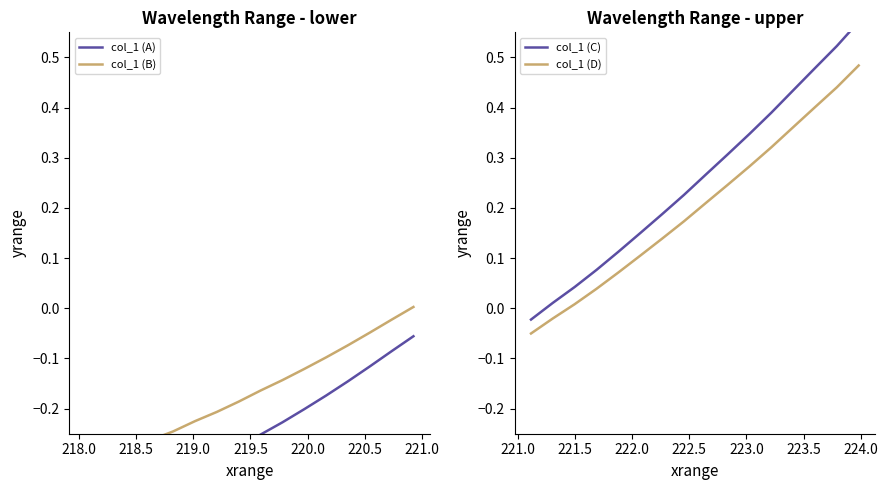

Which series has the largest total across all categories?

col_1 (C)